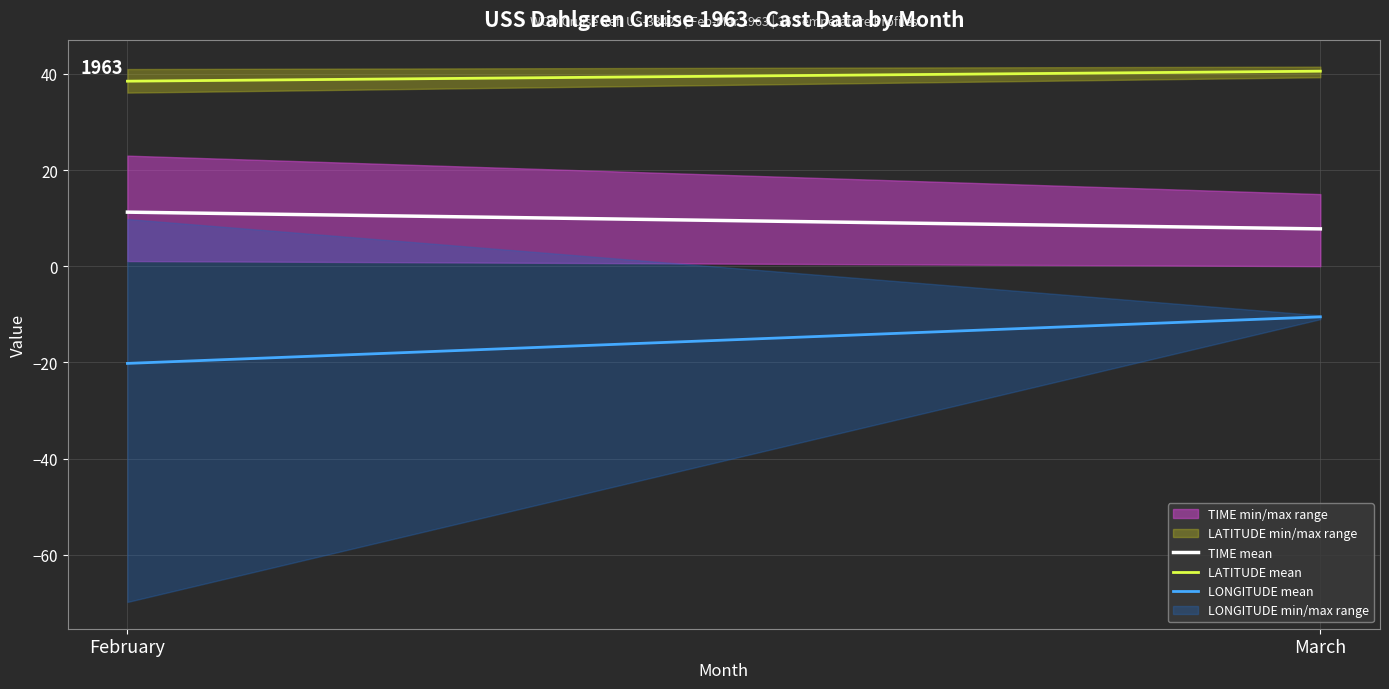

What is the sum of the LONGITUDE mean values at February and March?

-30.7